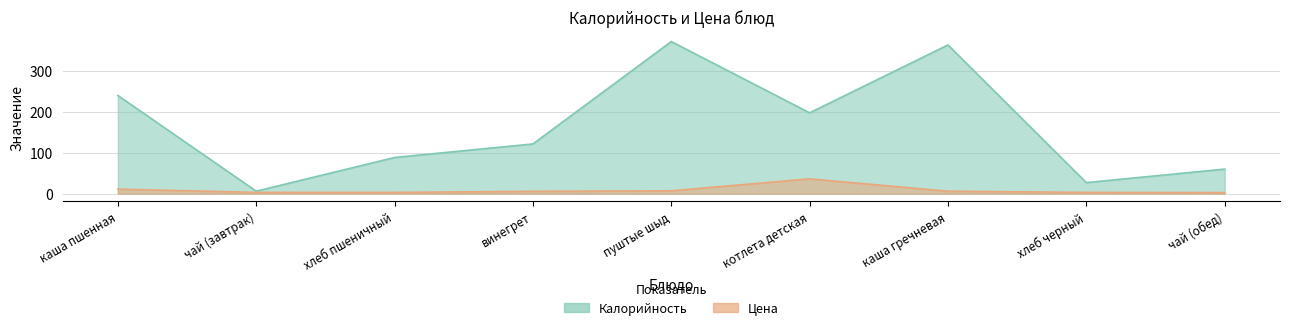

What is the value of the Цена point at the 4th from the left?

5.6